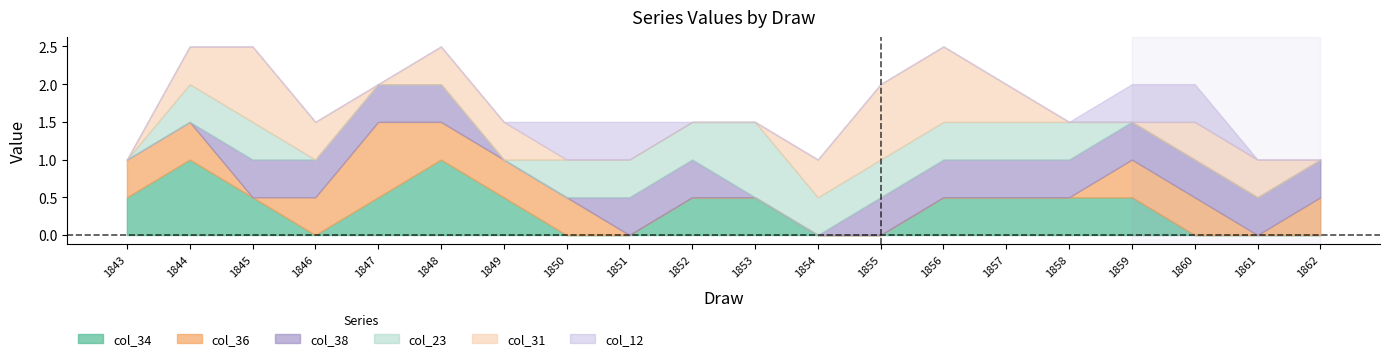

The col_34 series shows 0.6 at 1862. True or false?

False